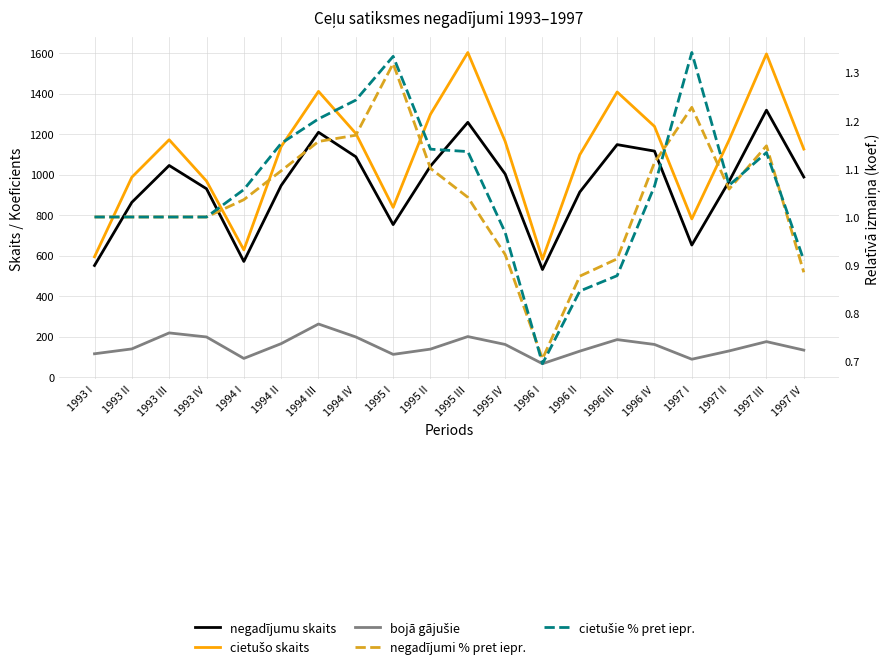

At 1997 I, list the series in order from largest to smallest.

cietušo skaits, negadījumu skaits, bojā gājušie, cietušie % pret iepr., negadījumi % pret iepr.